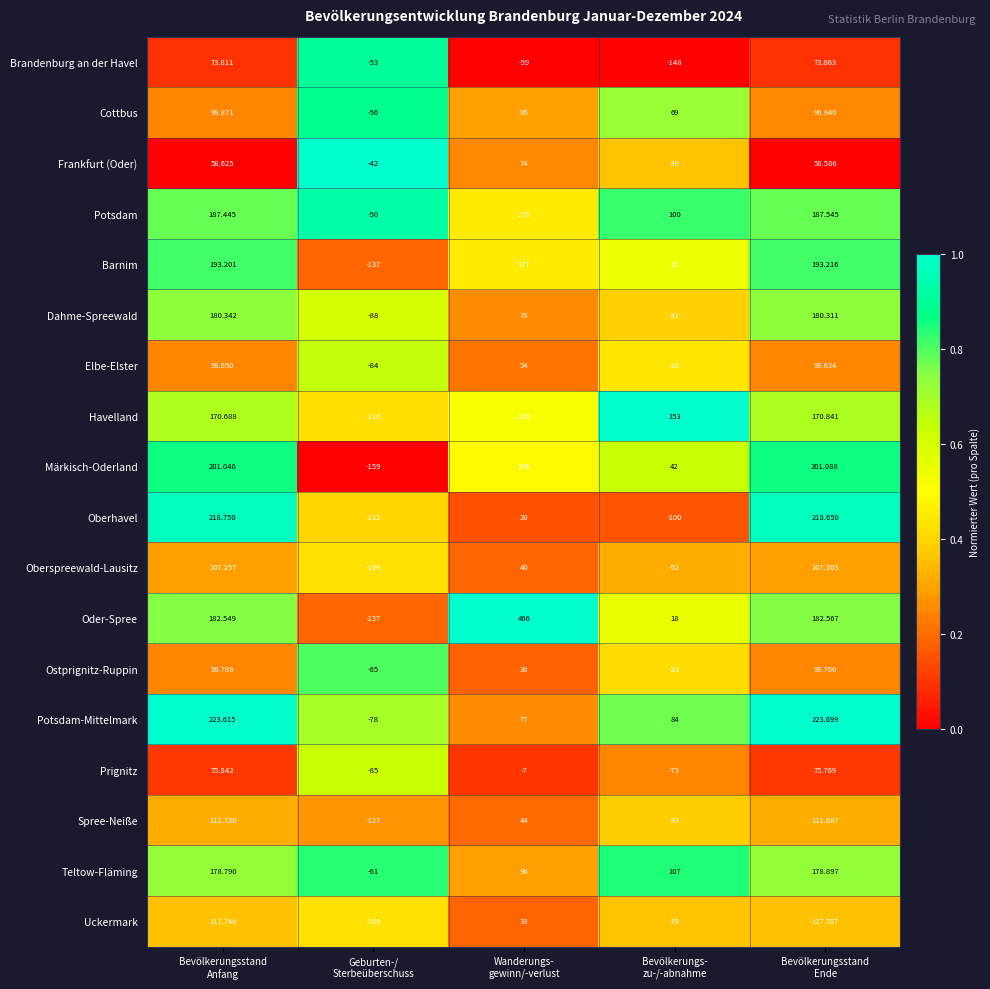

Which series has the largest total across all categories?

Oder-Spree